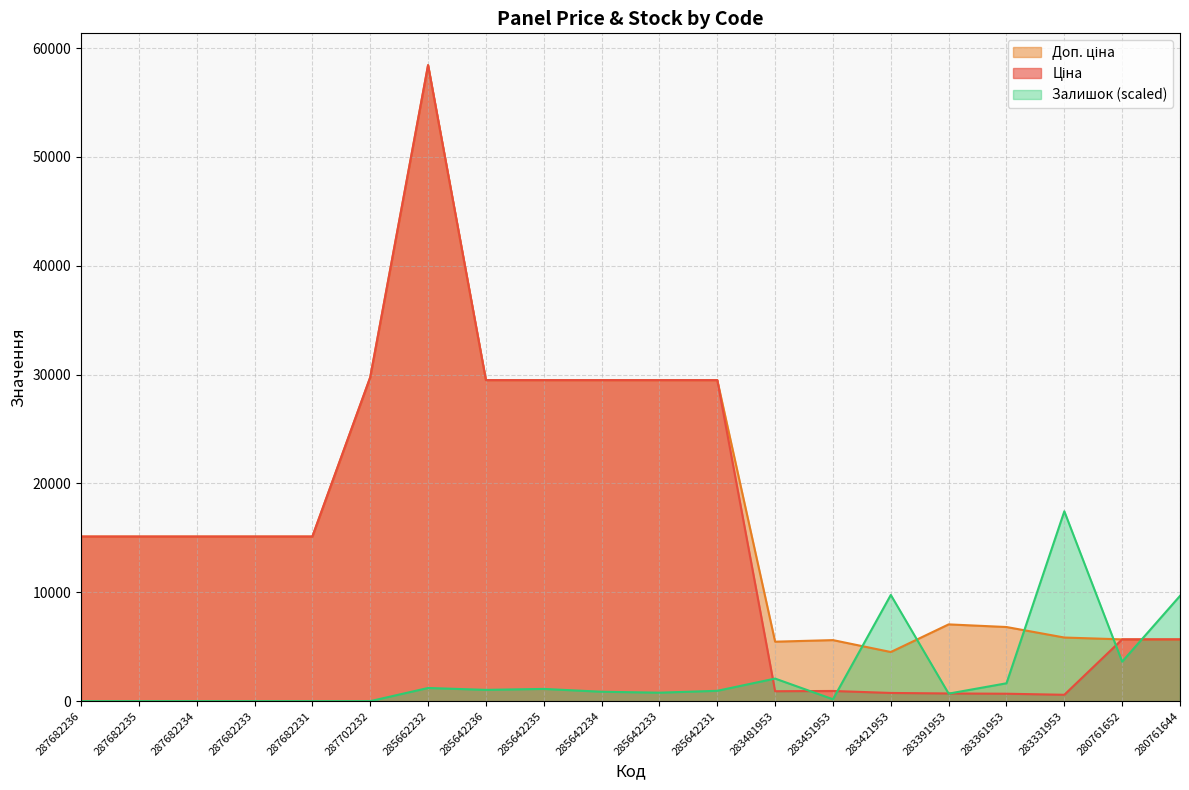

At which label is Доп. ціна closest to 31469?

287702232